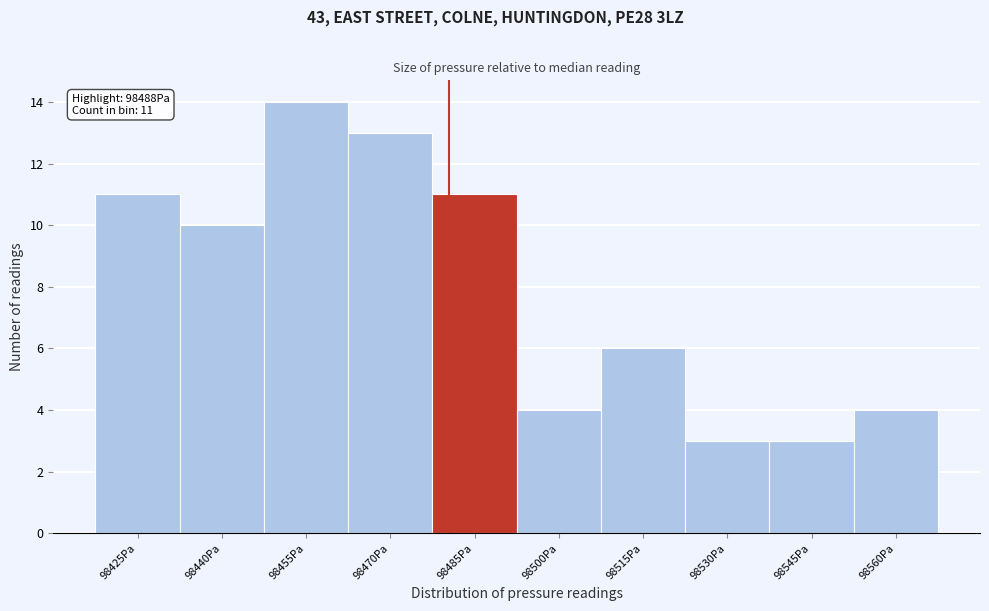

Reading left to right, extract all data points from this chart.

98425Pa=11	98440Pa=10	98455Pa=14	98470Pa=13	98485Pa=11	98500Pa=4	98515Pa=6	98530Pa=3	98545Pa=3	98560Pa=4